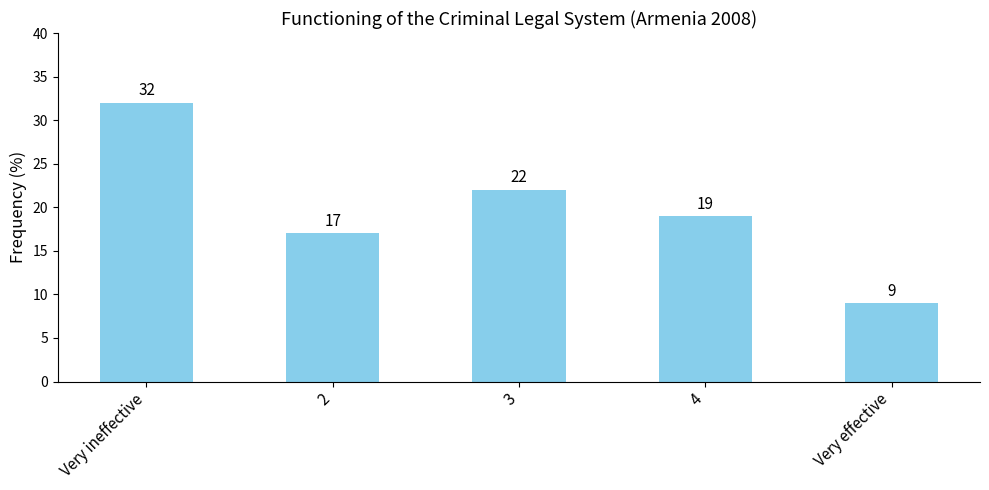

Which has a higher value, Very effective or 4?

4